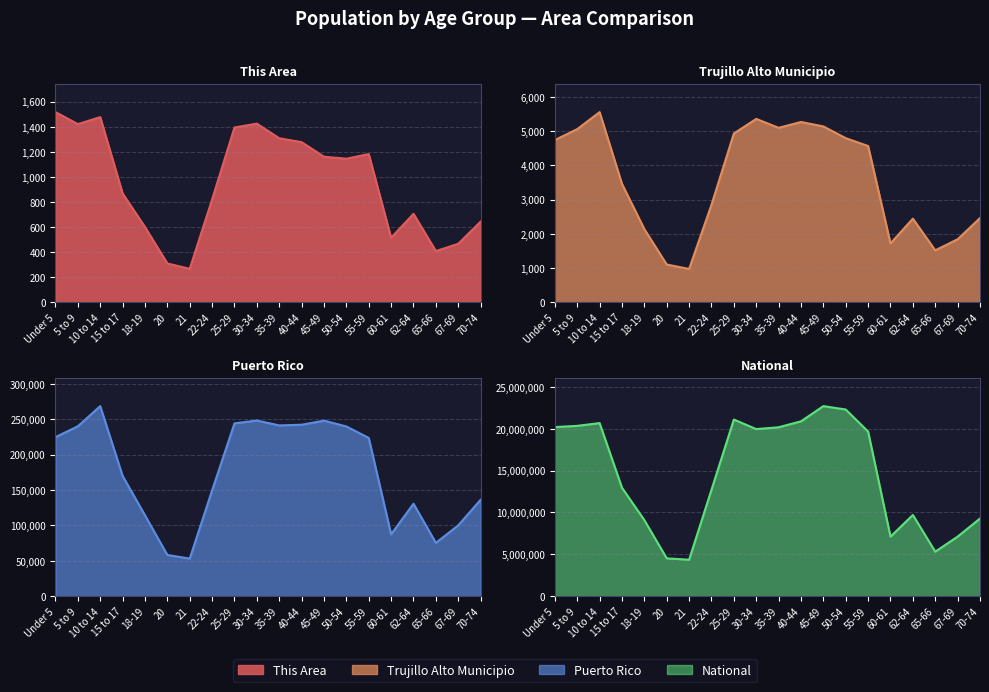

Between 10 to 14 and 35-39, which series saw the biggest shift?

National